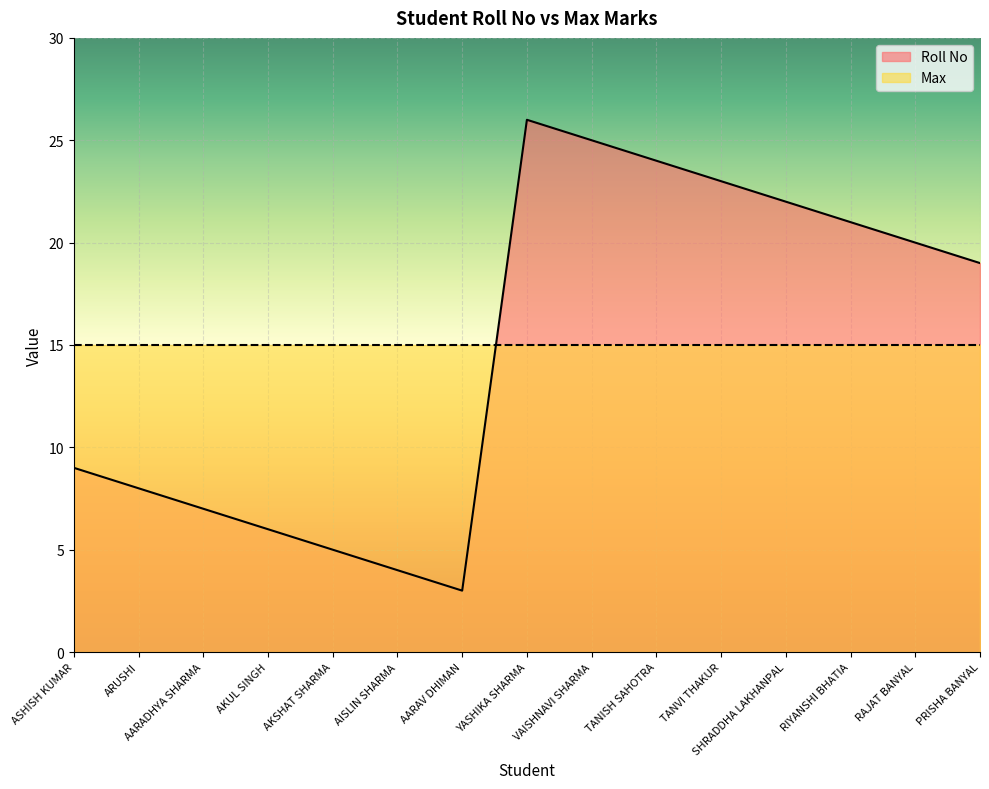

The chart shows a value of 11 at TANISH SAHOTRA. True or false?

False